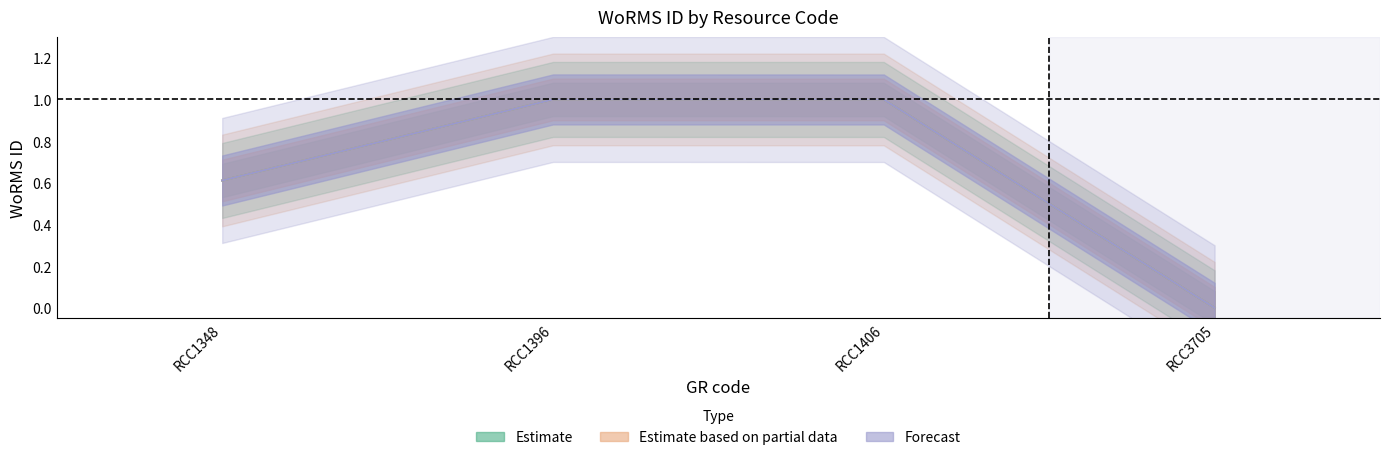

True or false: Estimate and Estimate based on partial data intersect in this chart.

False